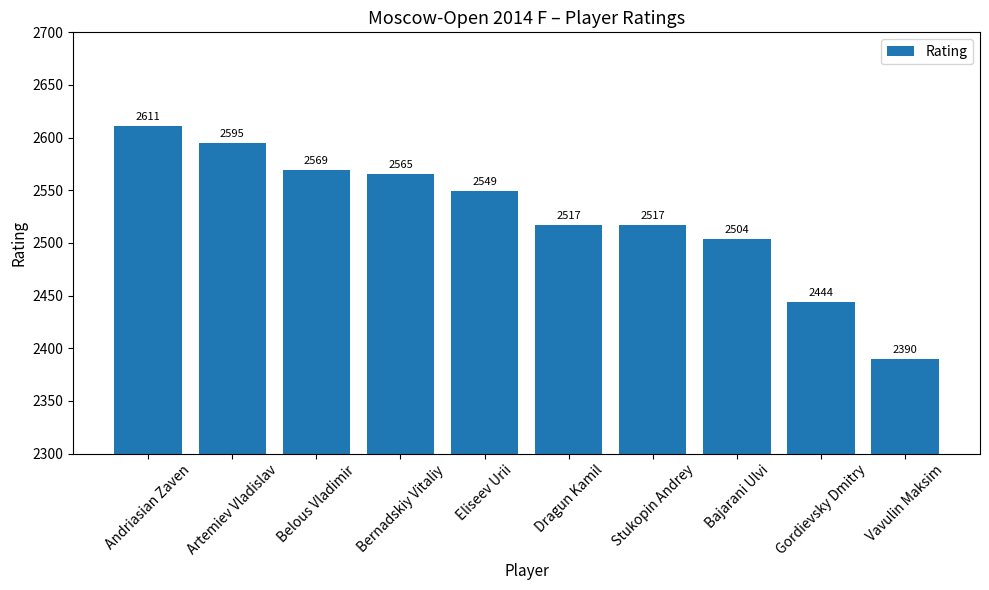

Which label corresponds to the smallest value in the chart?

Vavulin Maksim